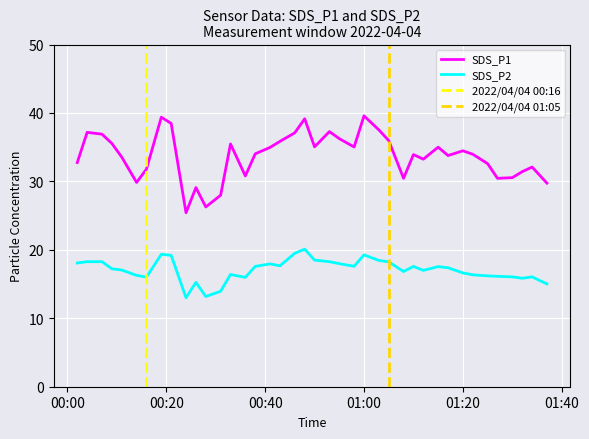

What is the label of the 13th point from the left?

2022/04/04 00:31